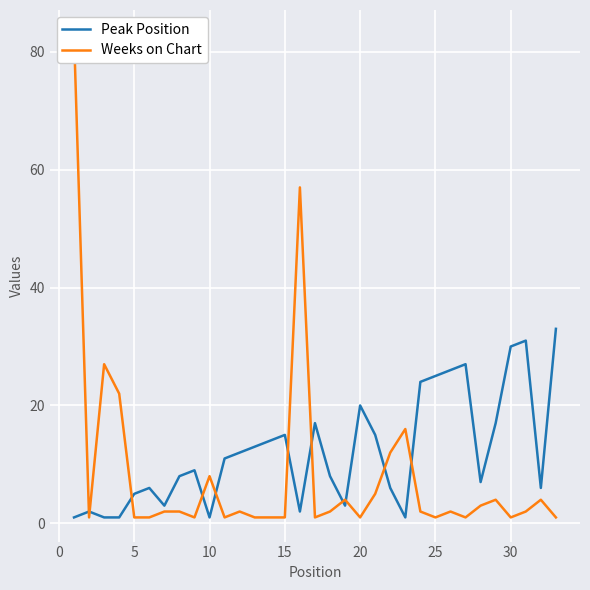

What is the average value of the Peak Position series?

12